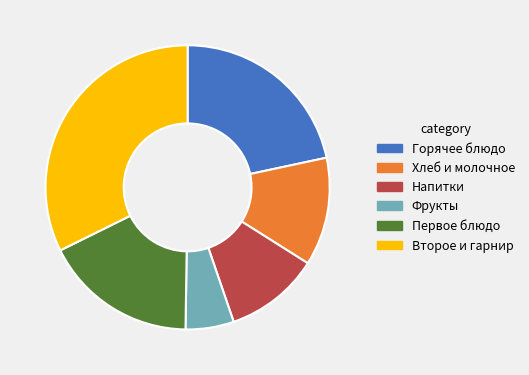

Is there any slice that represents more than half of the pie?

No